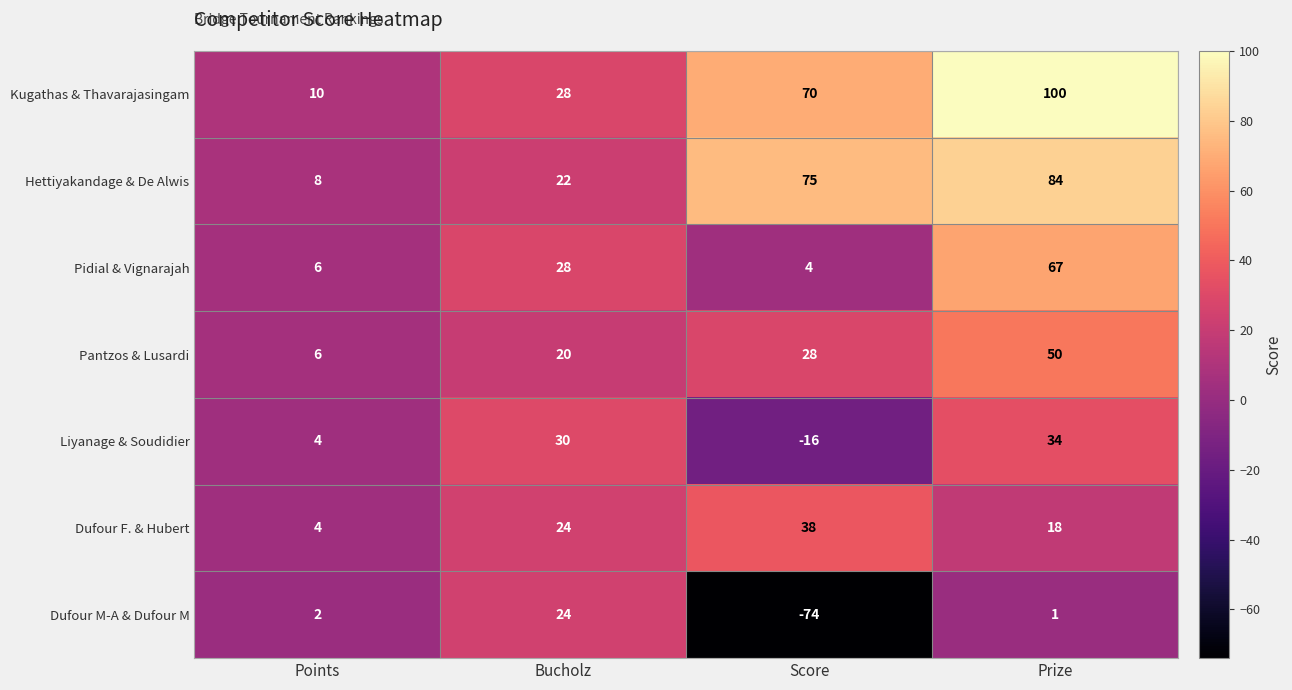

List the labels in order of Dufour F. & Hubert value, largest first.

Score, Bucholz, Prize, Points